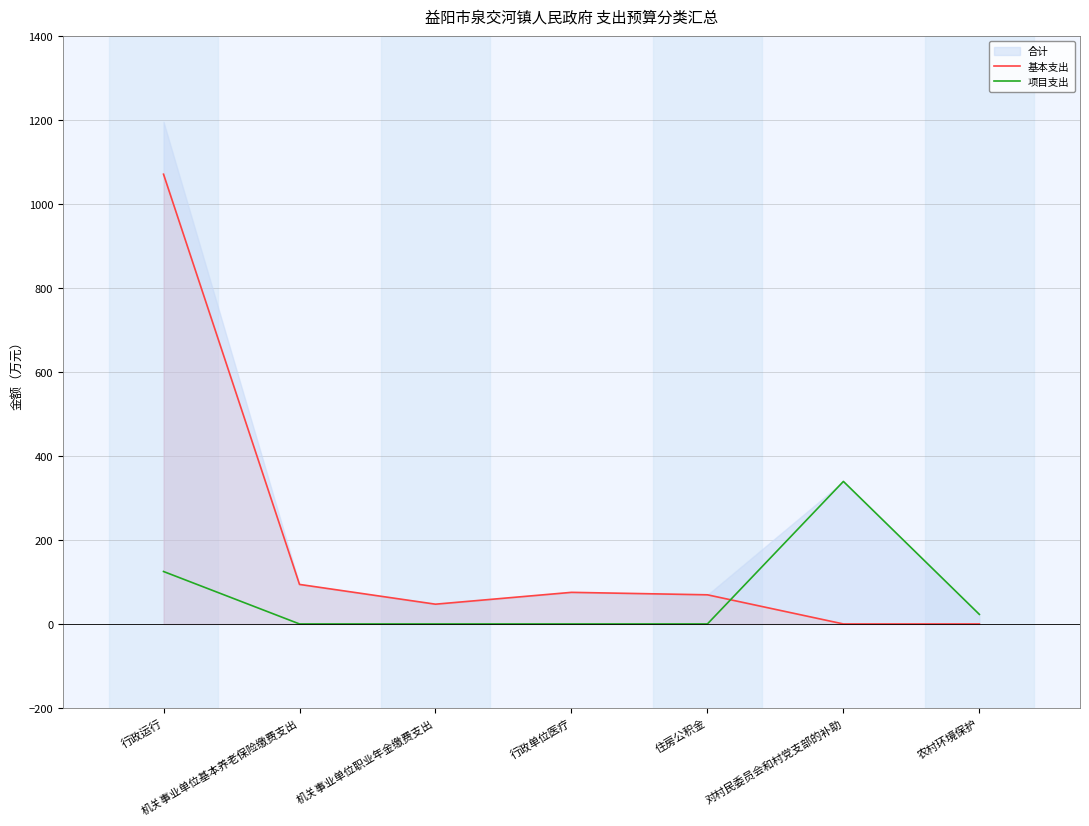

Rank the series at 农村环境保护 from lowest to highest value.

基本支出, 项目支出